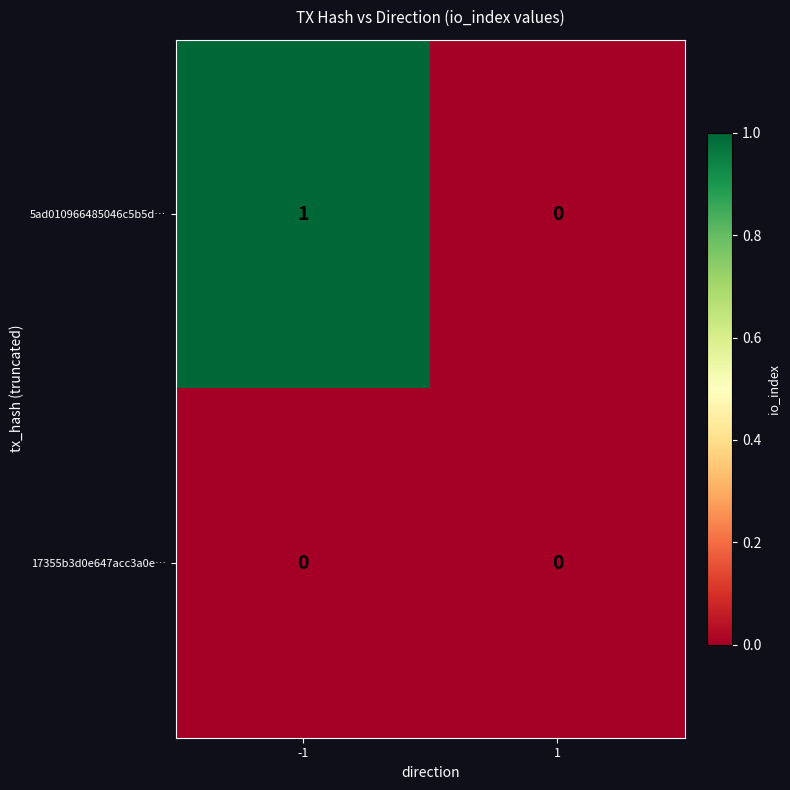

Between -1 and 1, which series saw the biggest shift?

5ad010966485046c5b5d…